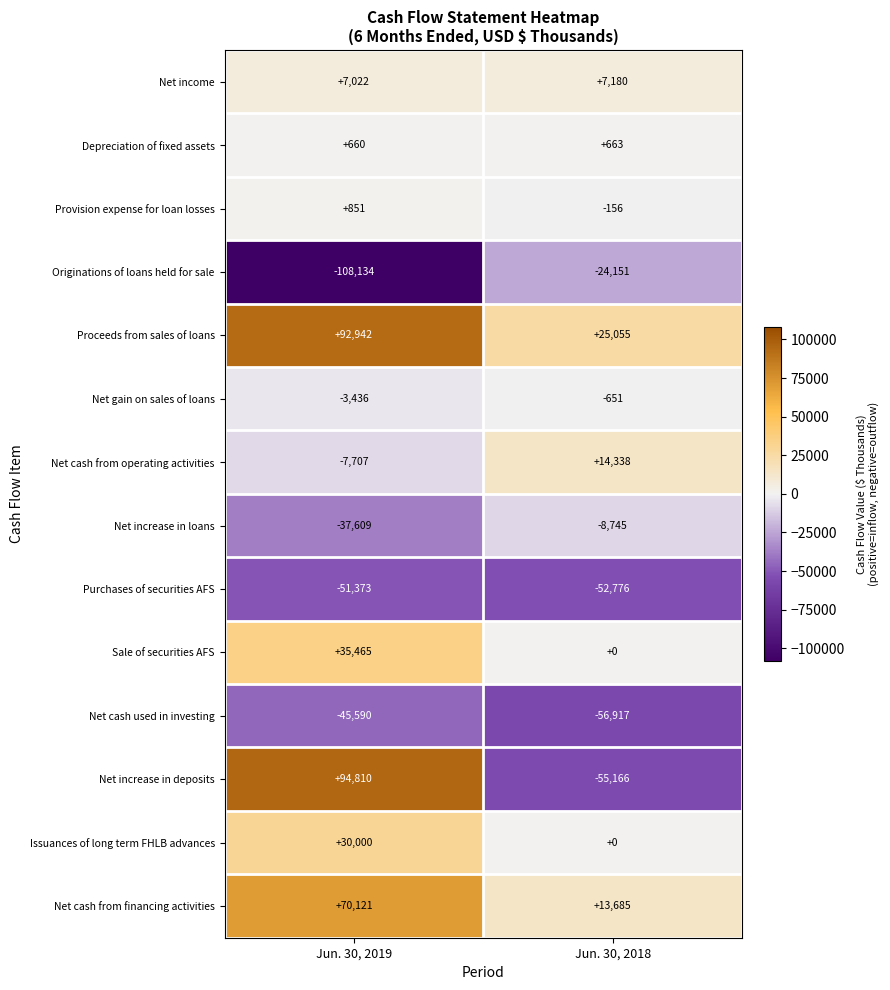

Which series changed the most between Jun. 30, 2019 and Jun. 30, 2018?

Net increase in deposits